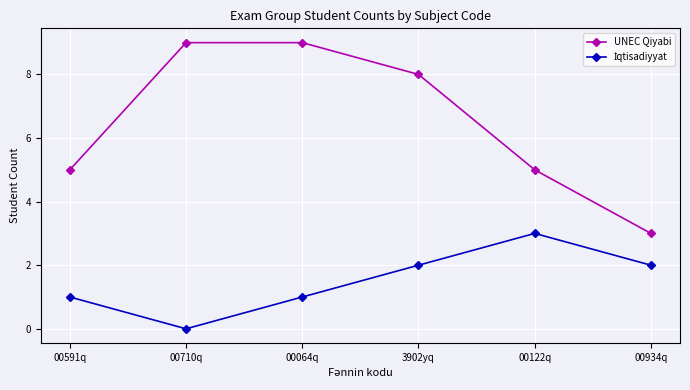

What is the label of the 3rd point from the left?

00064q